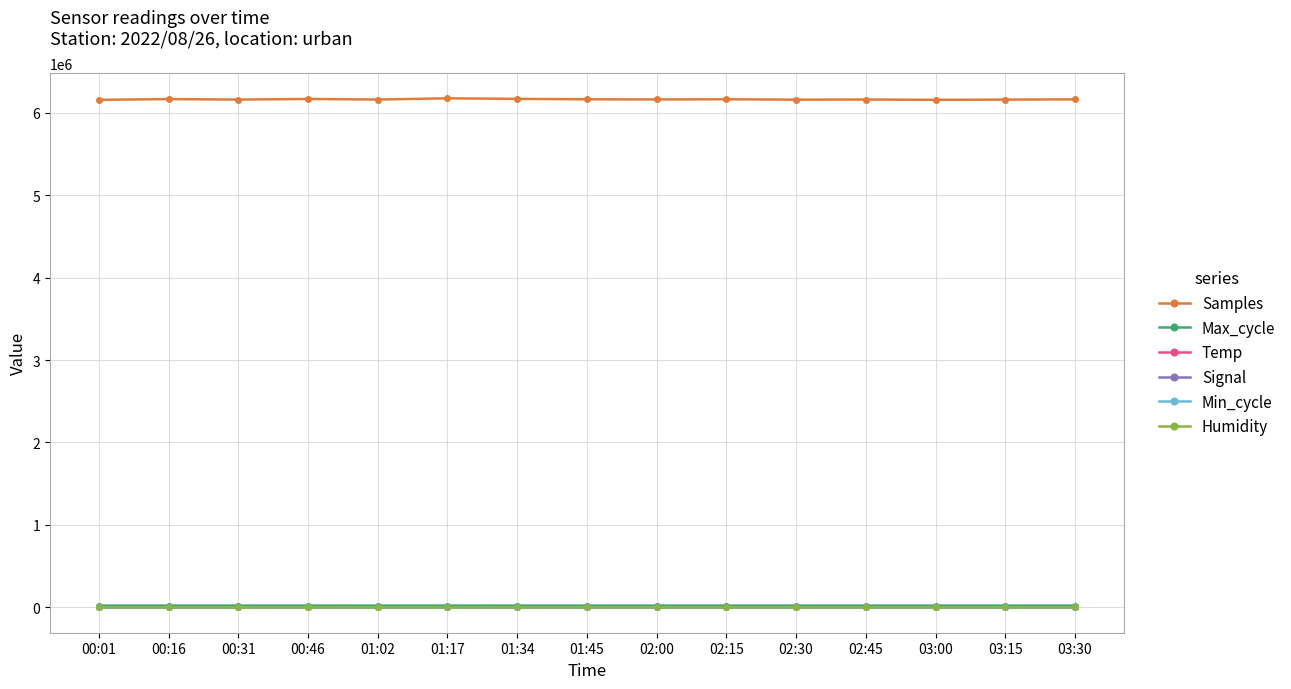

True or false: Samples and Min_cycle cross at least once.

False